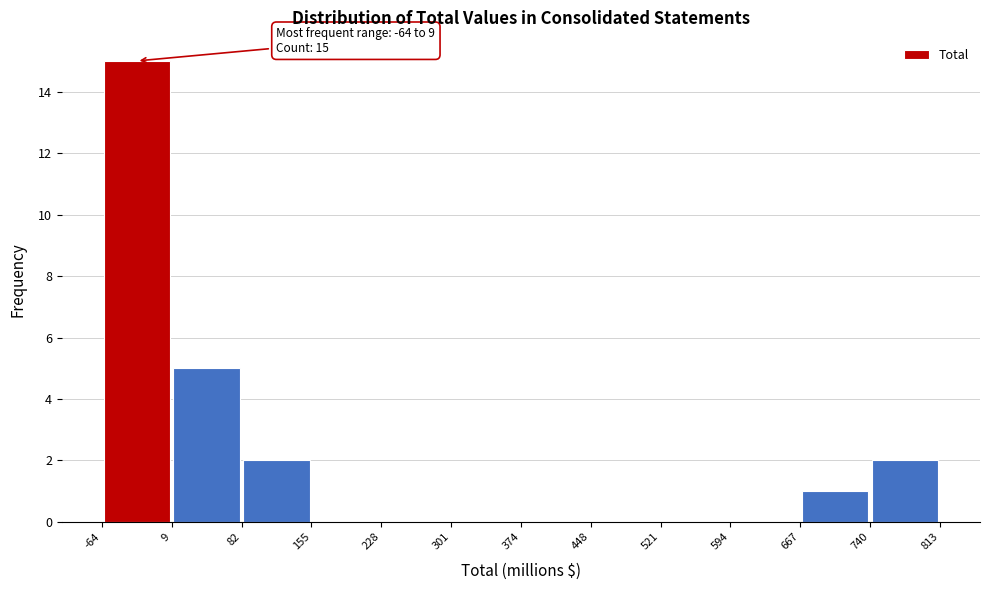

Which range on the x-axis has the tallest bar?

-64 to 9